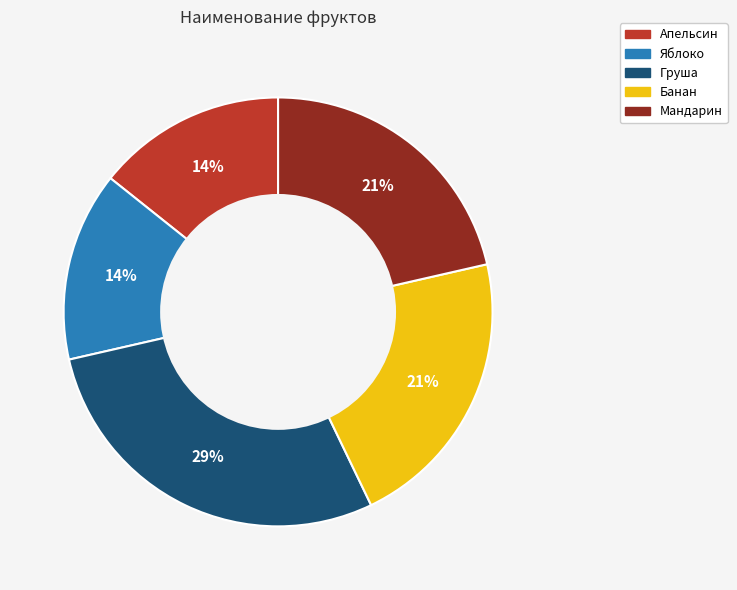

Is it true that Банан is 11% of the pie?

False